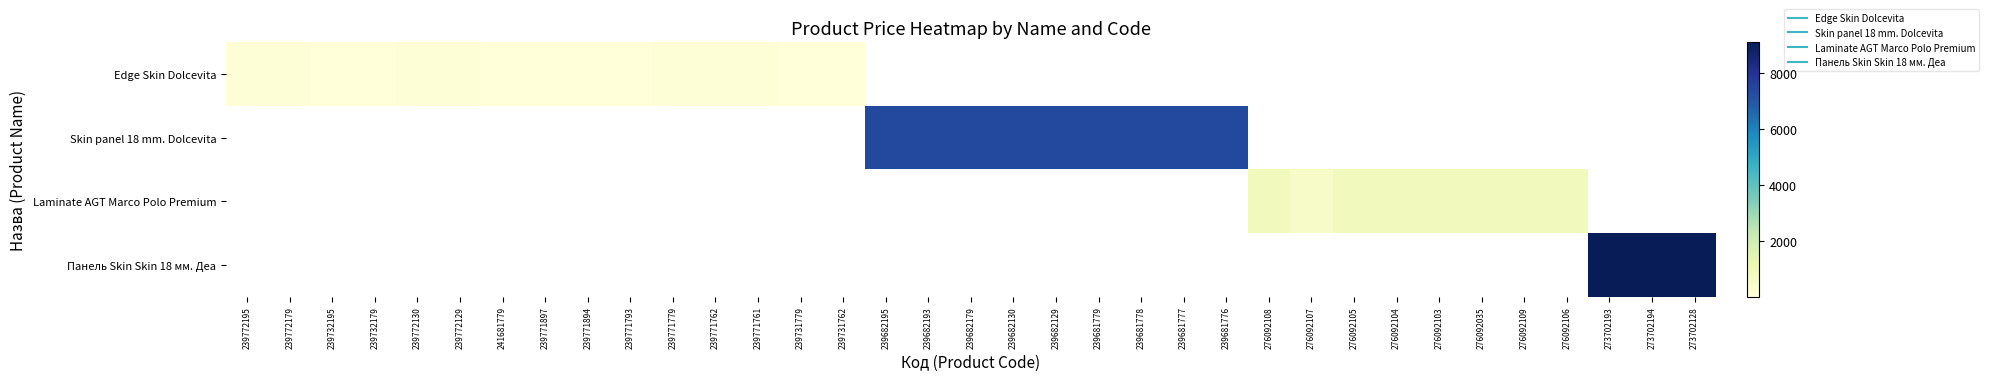

What is the difference between the maximum and minimum values in the row_0 series?

79.6